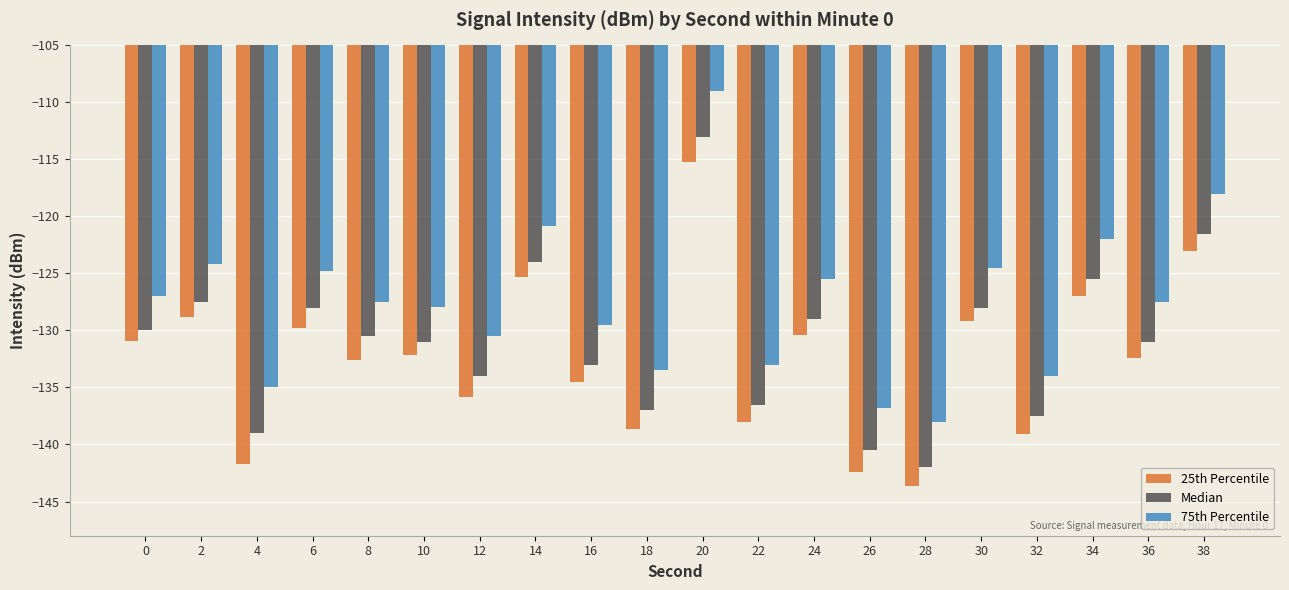

At which category is the sum across all series the highest?

20